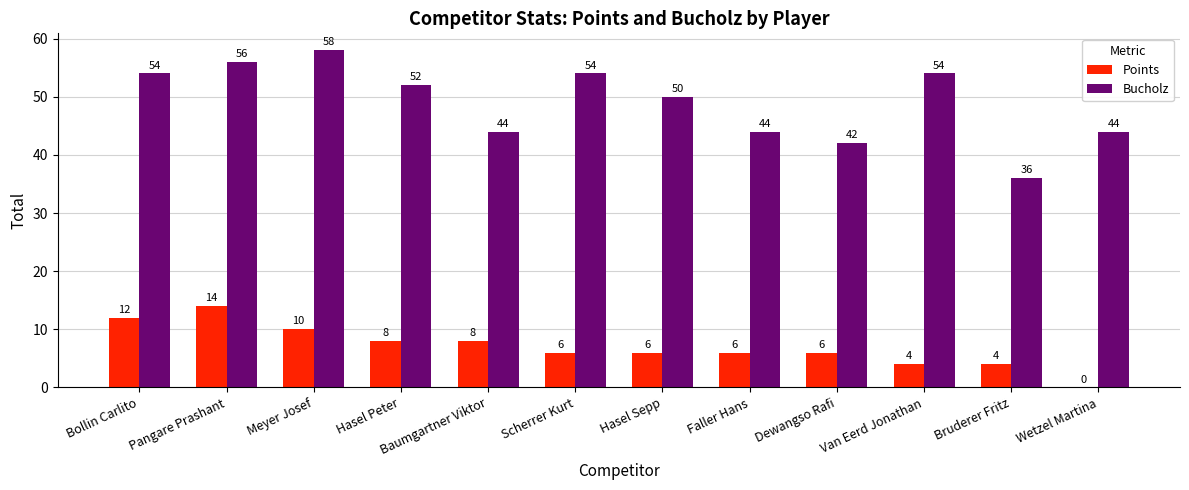

How many Points values are between 6 and 10?

7